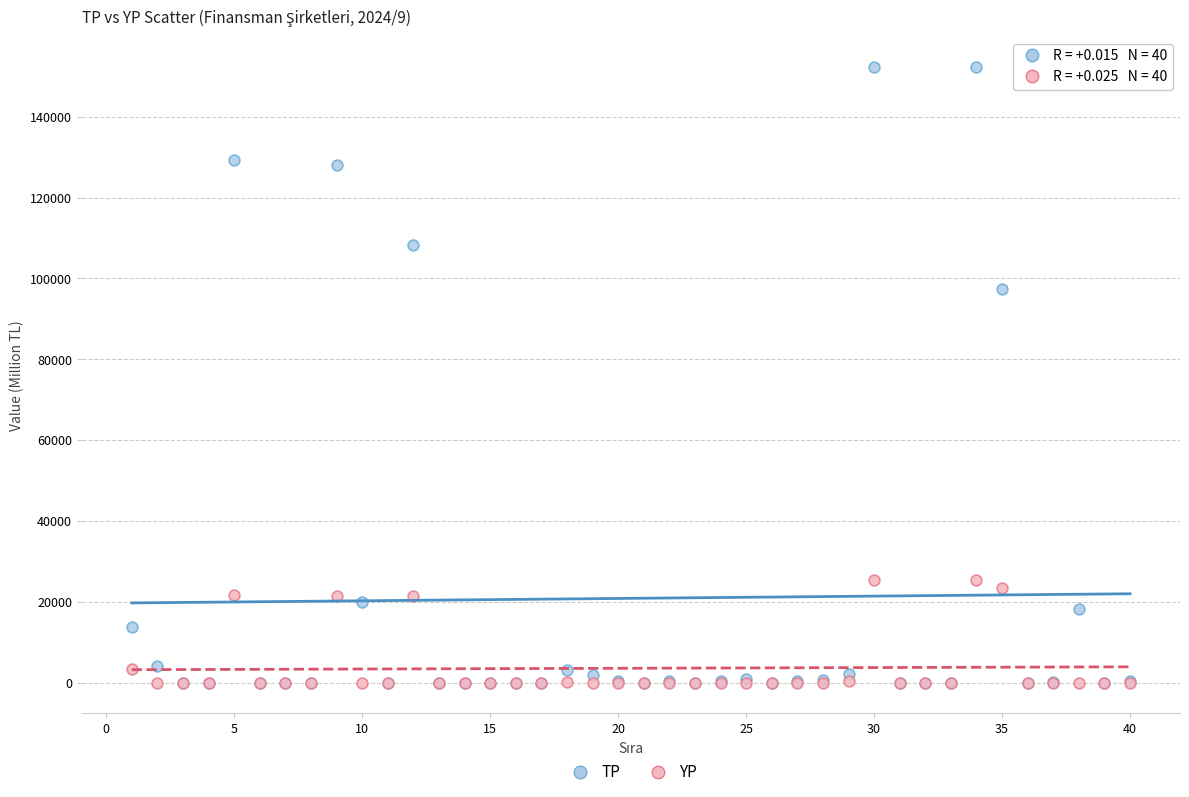

Across all series, what Y value is closest to 76097?

97406